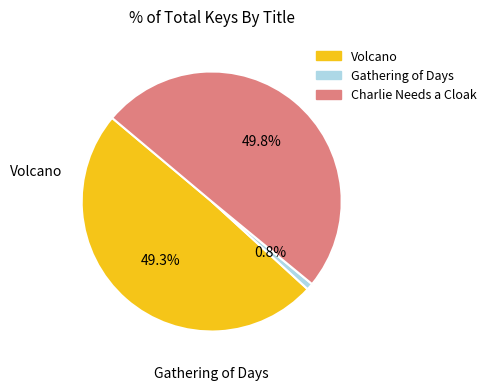

To the nearest percent, what is the difference between the largest and smallest slice percentages?

49%